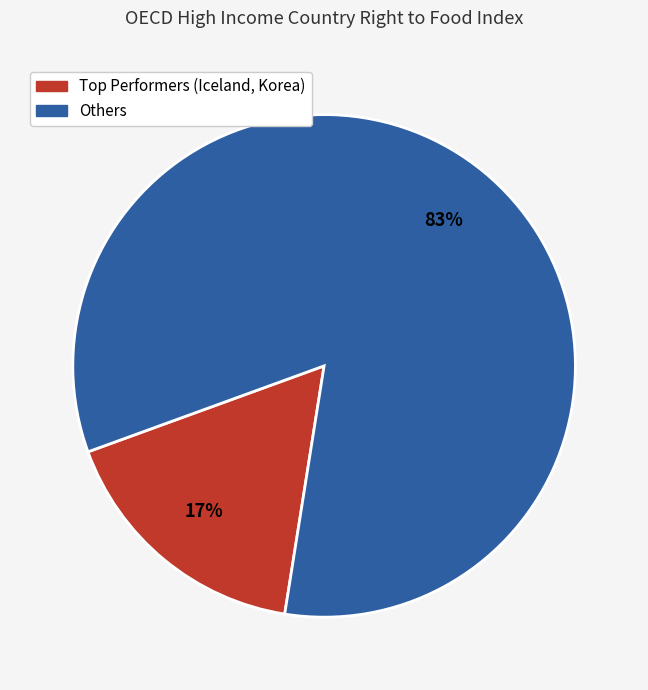

How many slices are in this pie chart?

2